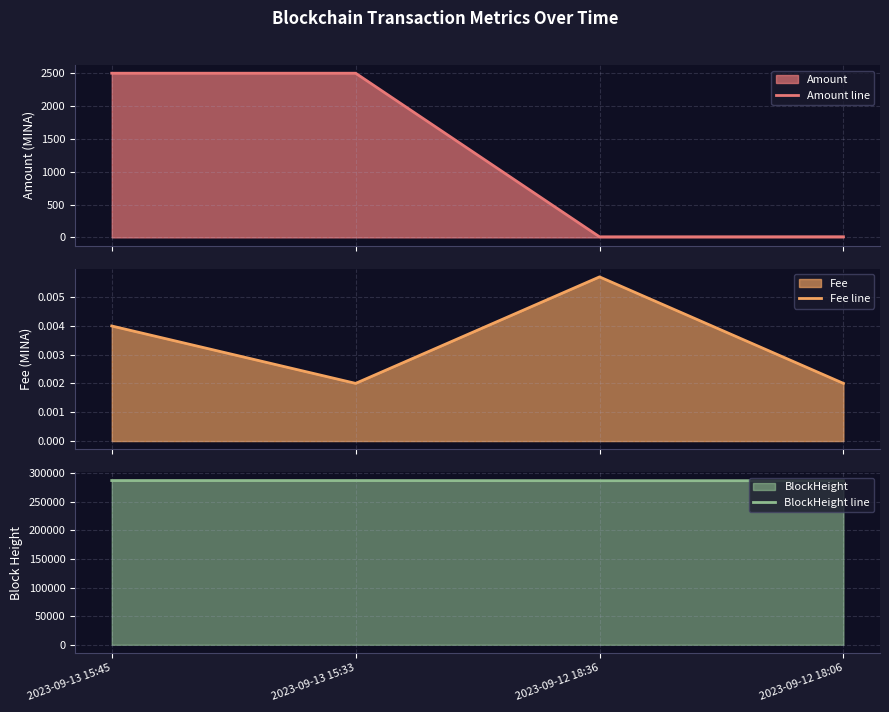

True or false: Amount line has more than 1 points higher than both neighbors.

False